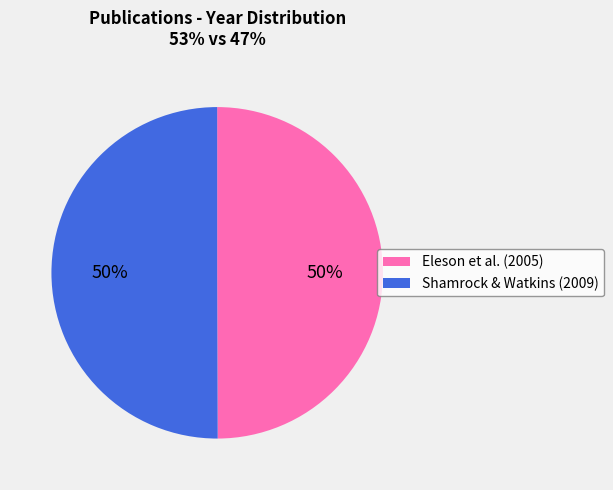

To the nearest percent, what is the average slice percentage?

50%